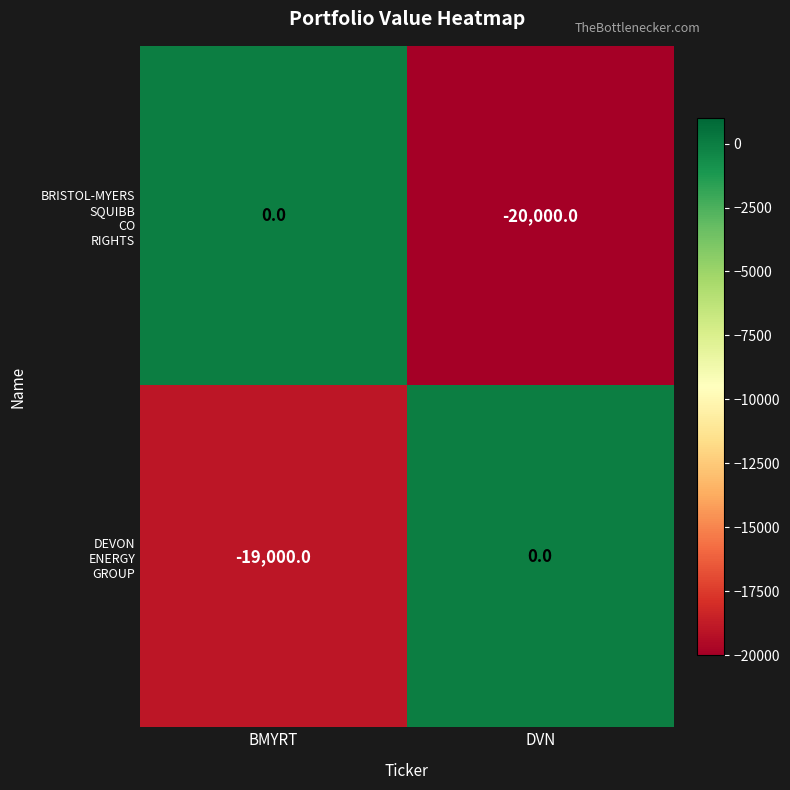

At which category does the chart reach its minimum across all series?

DVN